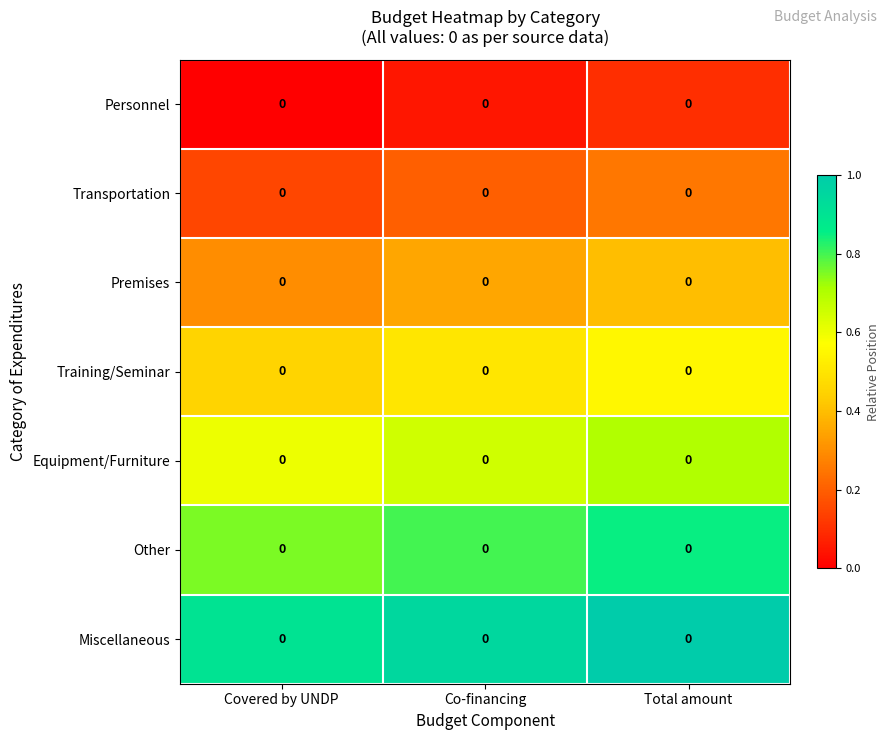

Rank the series by their maximum value, from lowest to highest.

Personnel, Transportation, Premises, Training/Seminar, Equipment/Furniture, Other, Miscellaneous